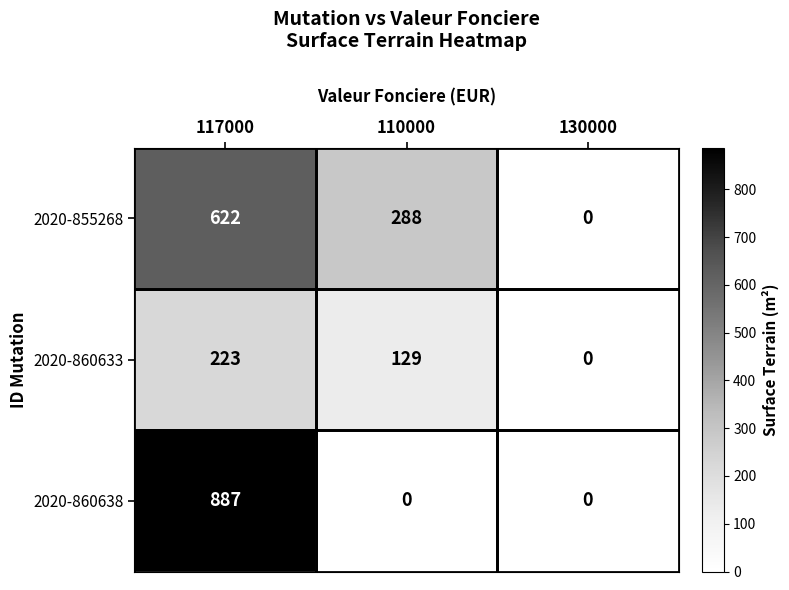

At which label is 2020-860633 closest to 111?

110000